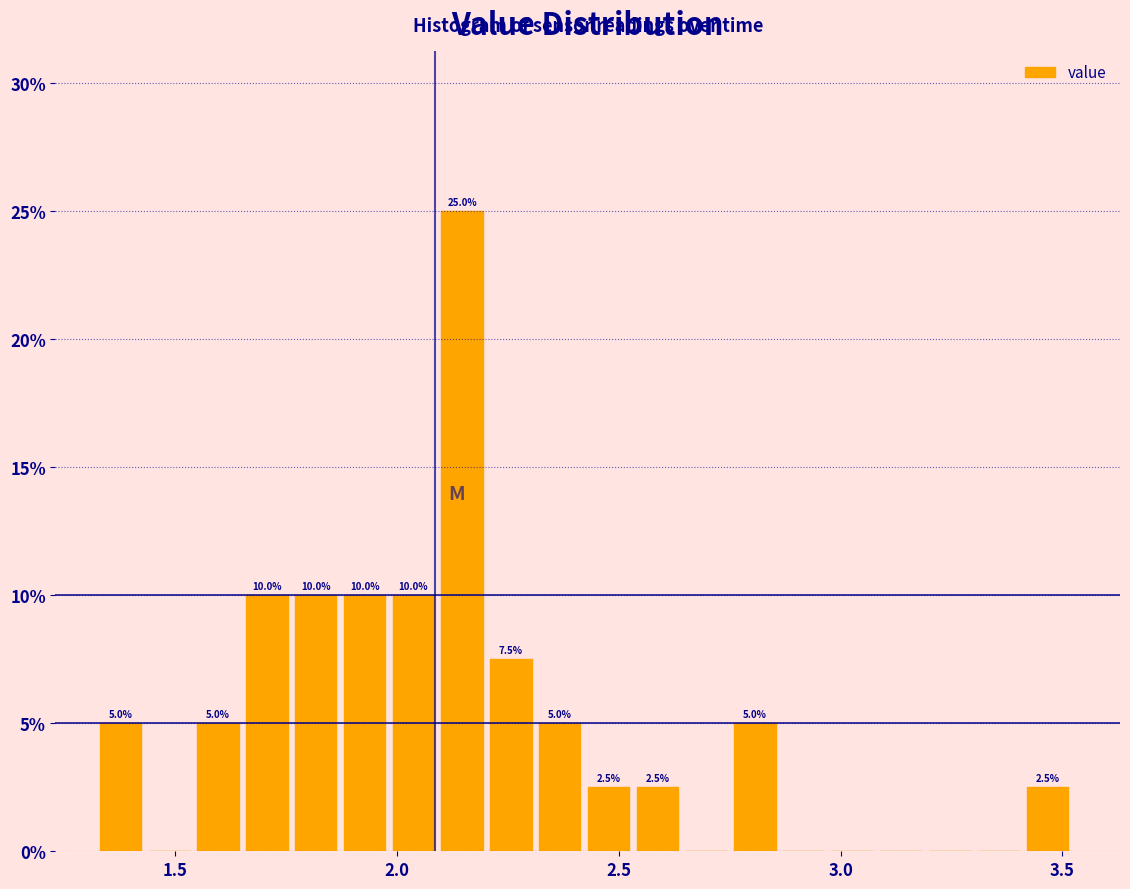

Read against the x-axis, roughly where is the centre of the tallest bar?

2.15